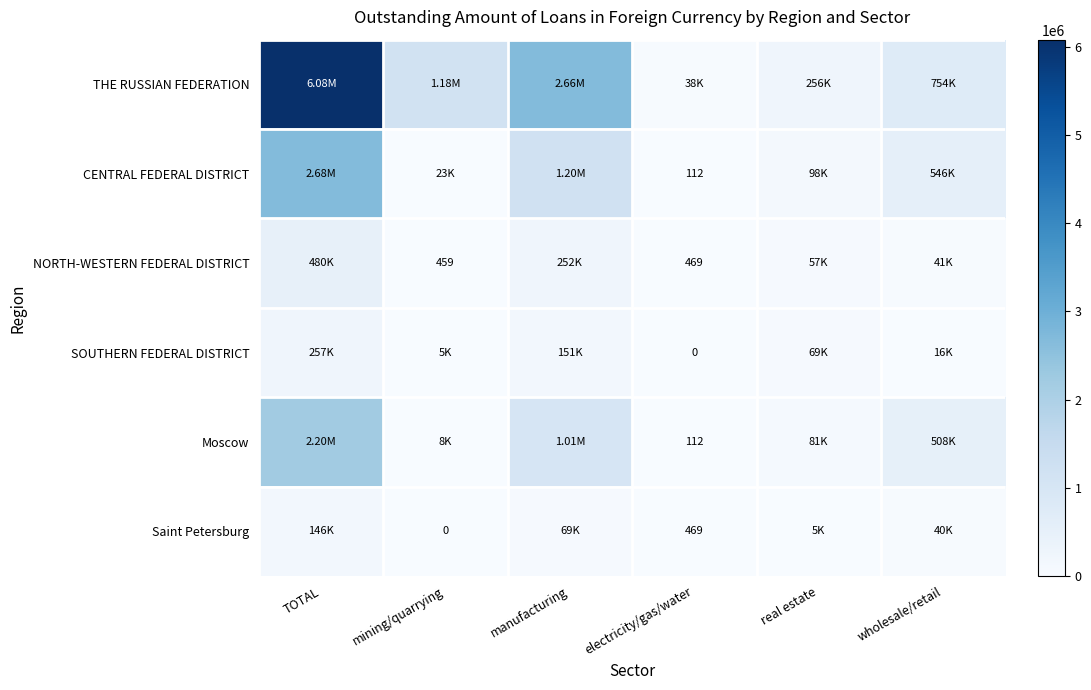

How many values in the SOUTHERN FEDERAL DISTRICT series exceed 69362?

2